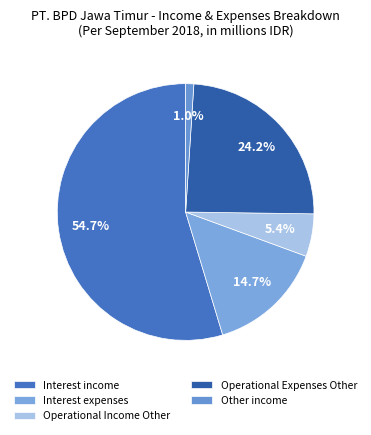

Rank the categories by value from highest to lowest.

Interest income, Operational Expenses Other, Interest expenses, Operational Income Other, Other income